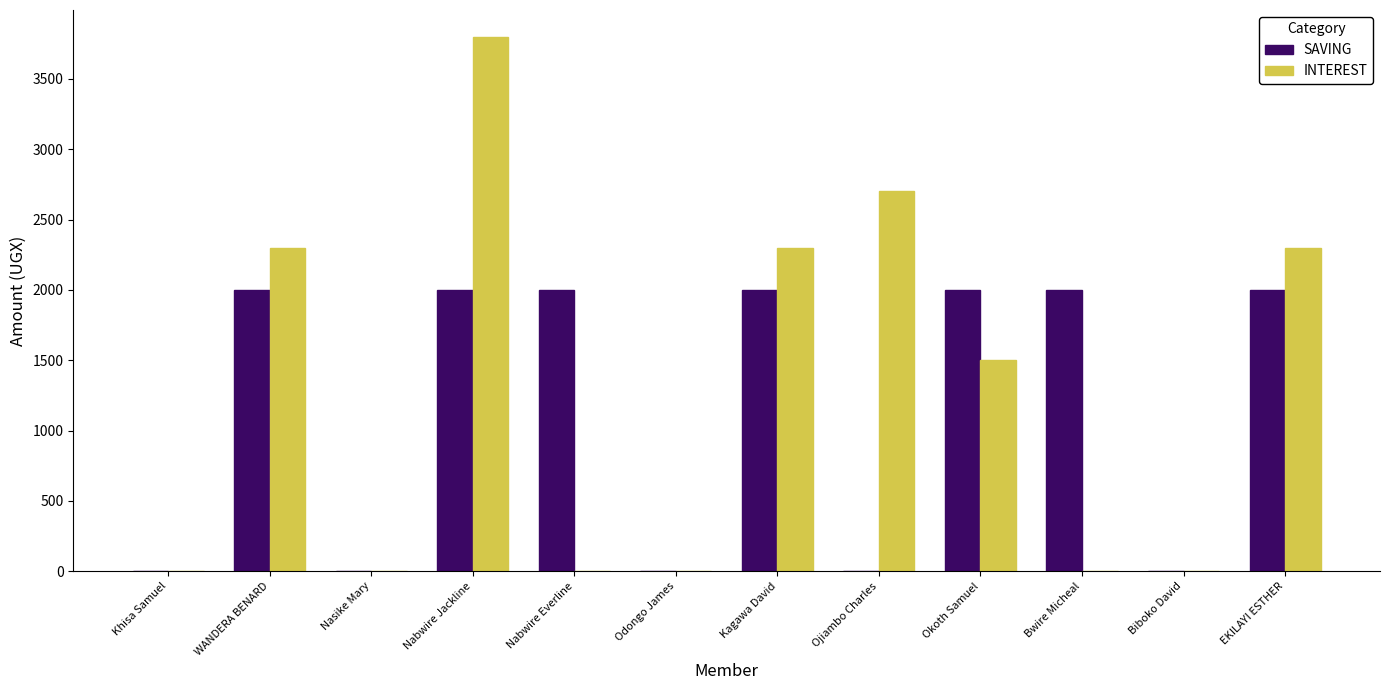

What is the average value of the INTEREST series?

1242